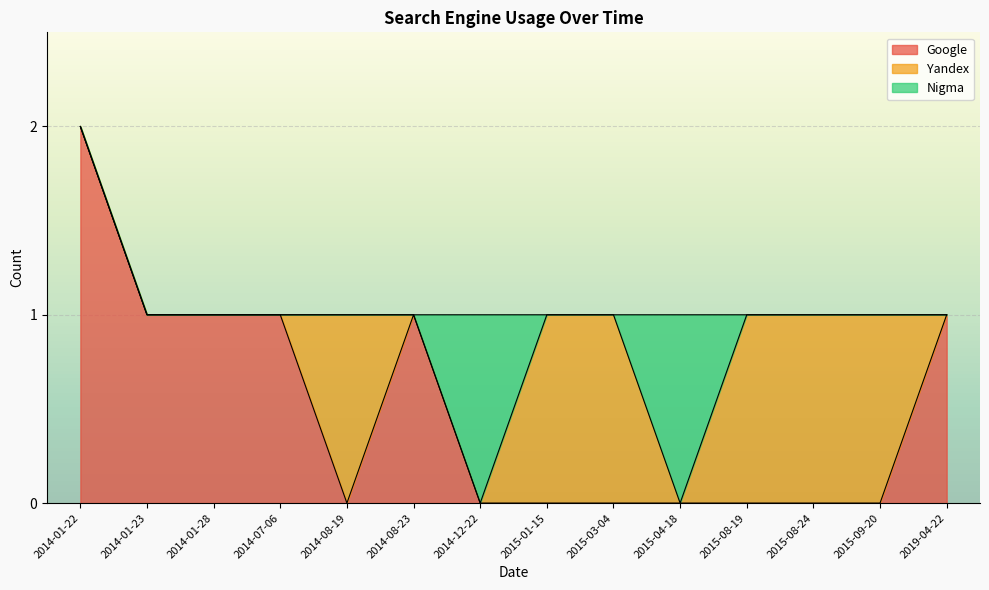

At which category is the sum across all series the highest?

2014-01-22